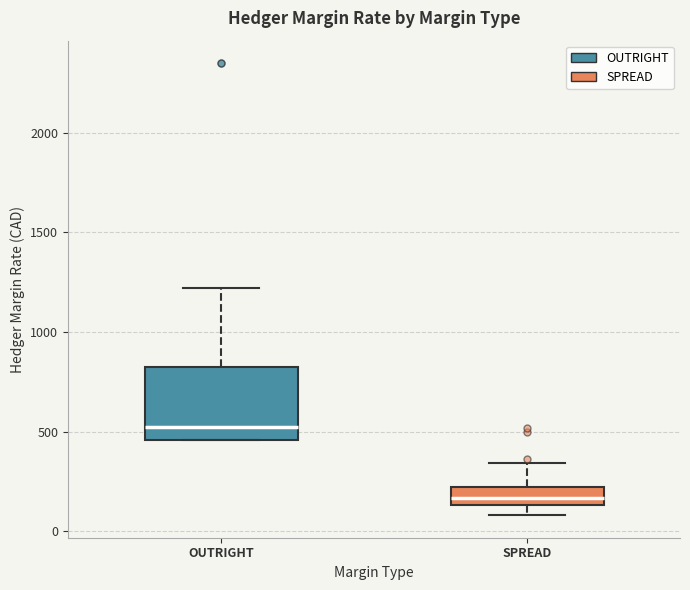

Reading left to right, transcribe this box plot: for each box, give where its median line is, the range the box spans, and where its two whiskers end, as read against the y-axis. The values are not printed on the chart, so give them approximately, as read against the axis.

OUTRIGHT: median 500, box 450 to 800, whiskers 450 to 1200
SPREAD: median 150 (inside the box), box 150 to 200, whiskers 100 to 350